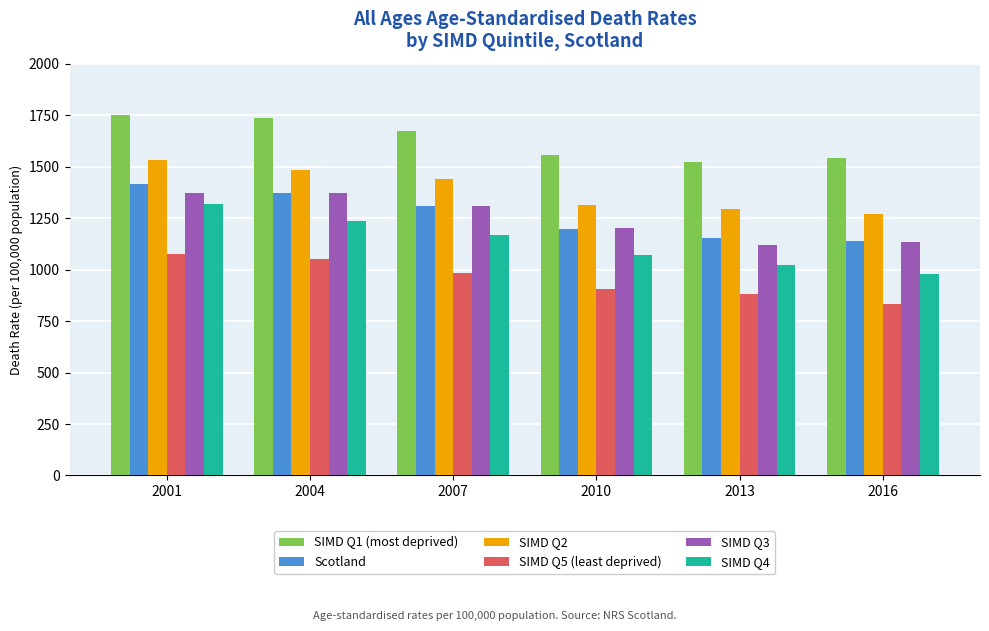

What is the difference between the maximum and minimum values in the SIMD Q2 series?

264.7